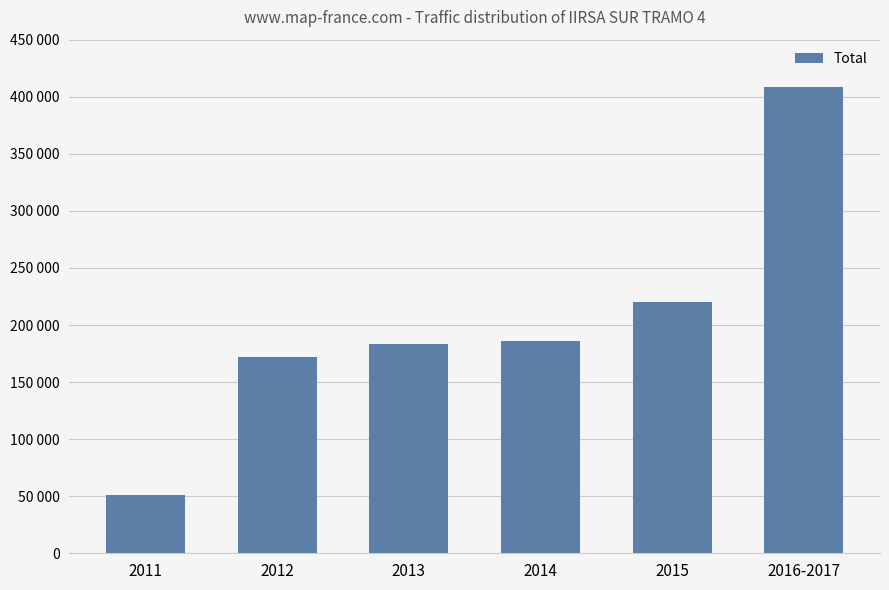

Are the bars horizontal?

No